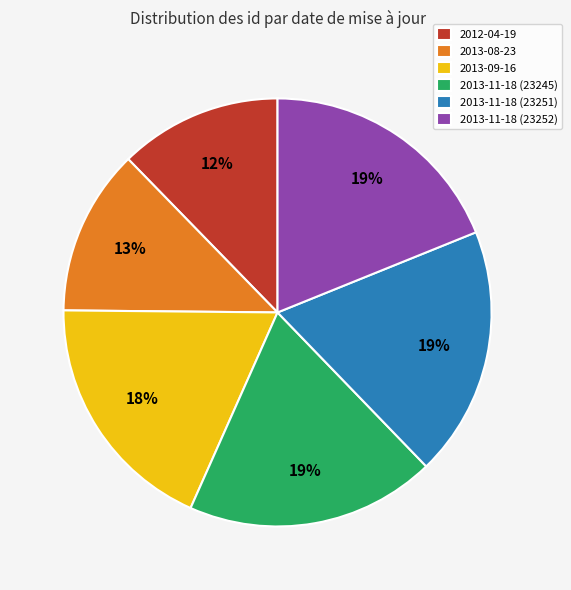

The 2013-11-18 (23252) slice represents 19% of the pie. True or false?

True